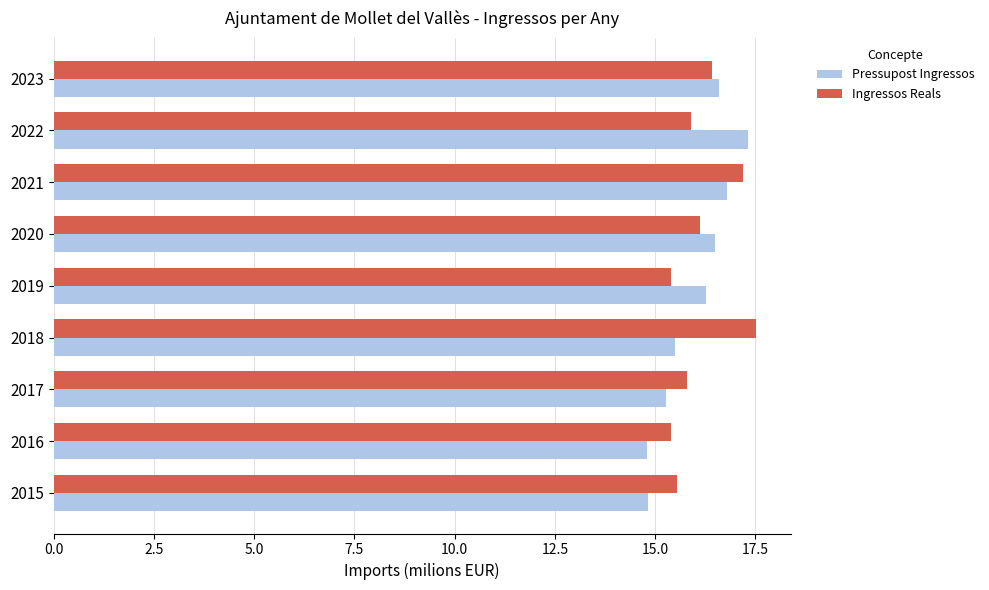

How many series are shown in this chart?

2